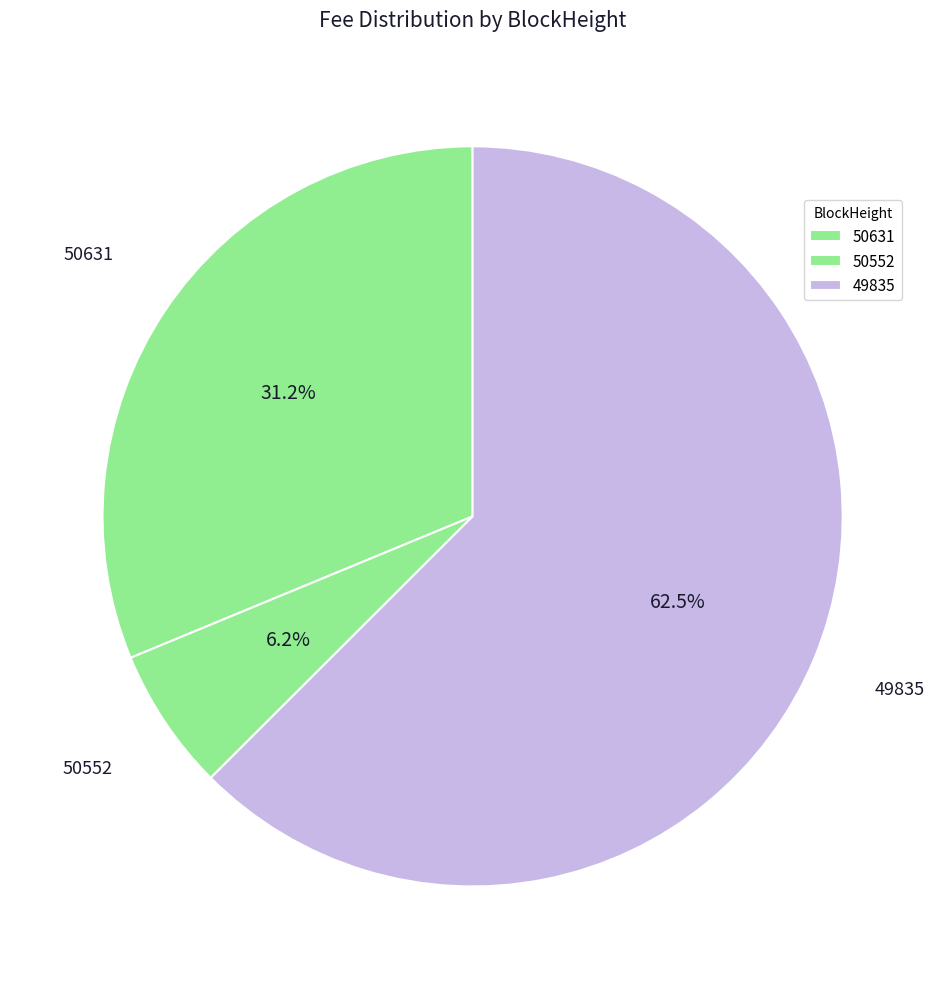

What percentage is the 49835 slice, to the nearest percent?

63%